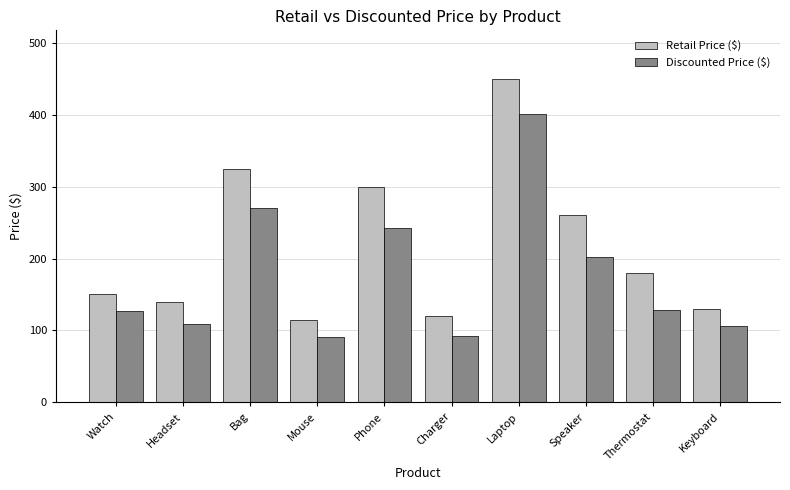

What are all the series names shown in the legend?

Retail Price ($), Discounted Price ($)